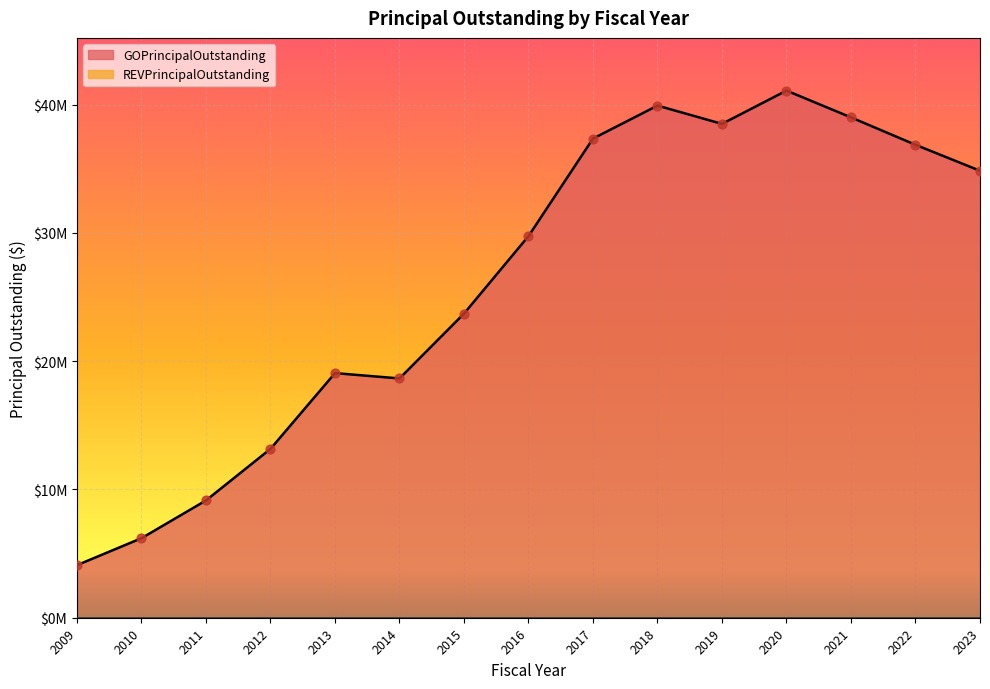

What is the change in value from 2012 to 2022?

+23705000